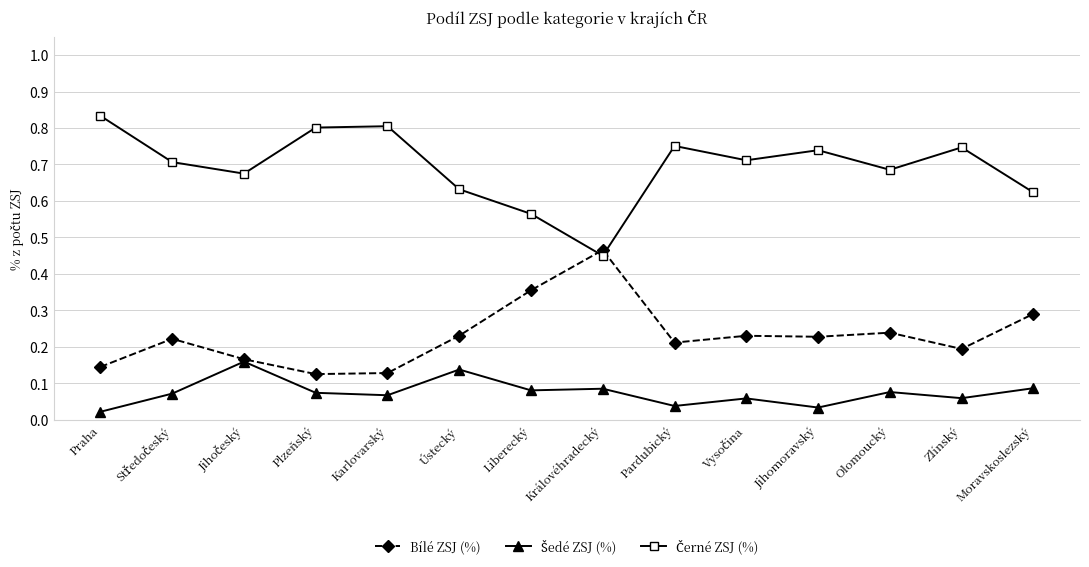

At which category does the chart reach its peak across all series?

Praha